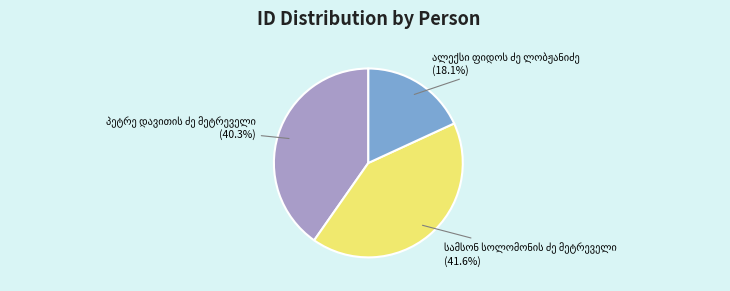

Is there any slice that represents more than half of the pie?

No